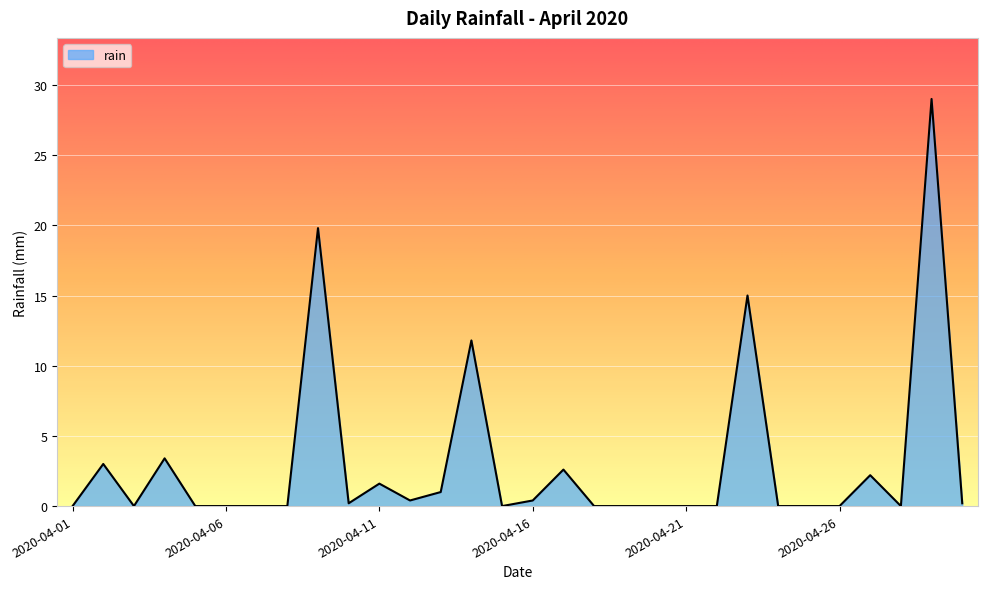

What is the maximum value shown in the chart?

29.0